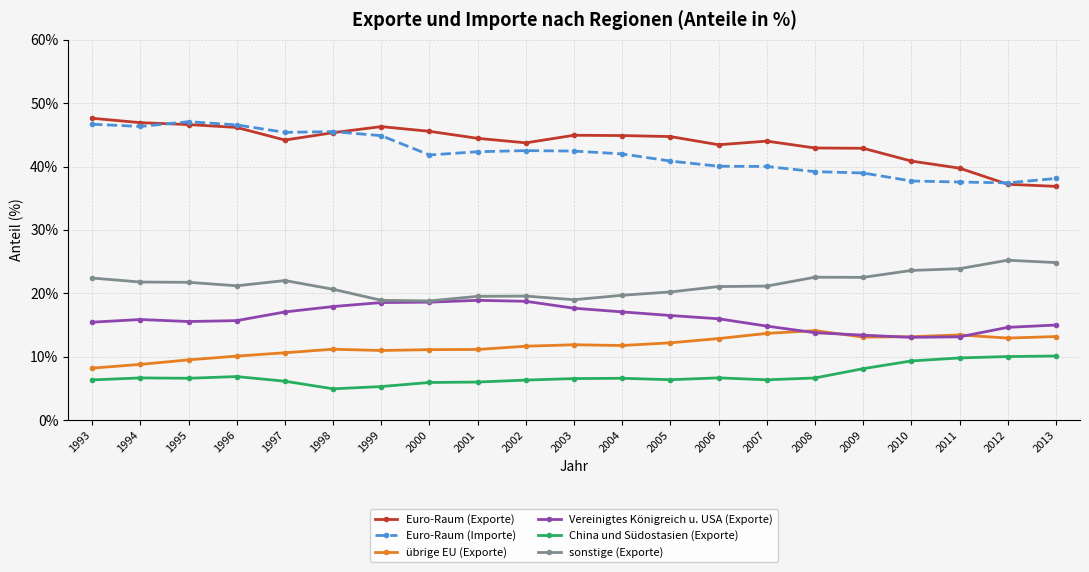

True or false: Euro-Raum (Importe) and übrige EU (Exporte) intersect in this chart.

False